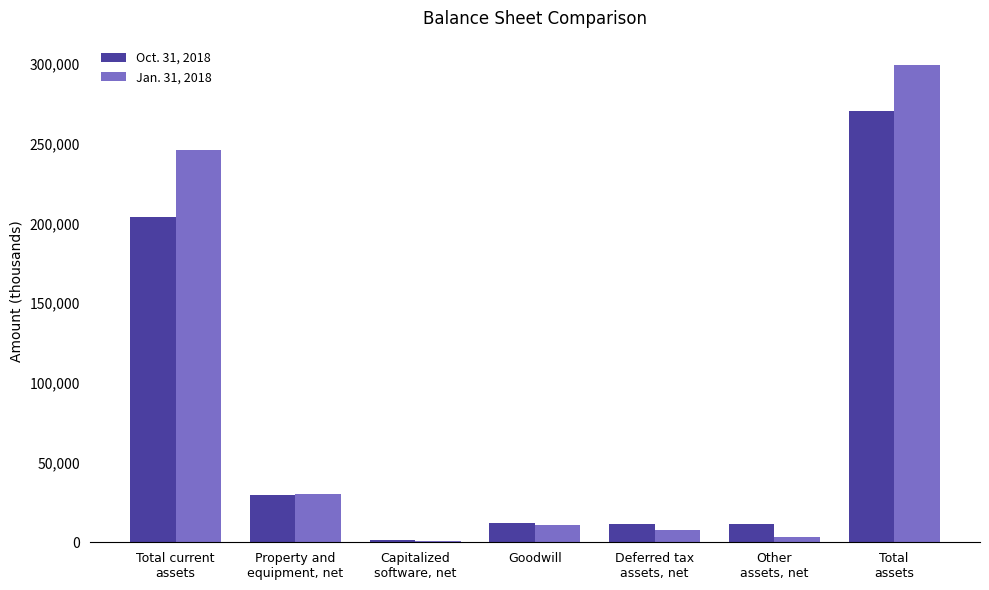

What is the label of the 4th bar from the left?

Goodwill